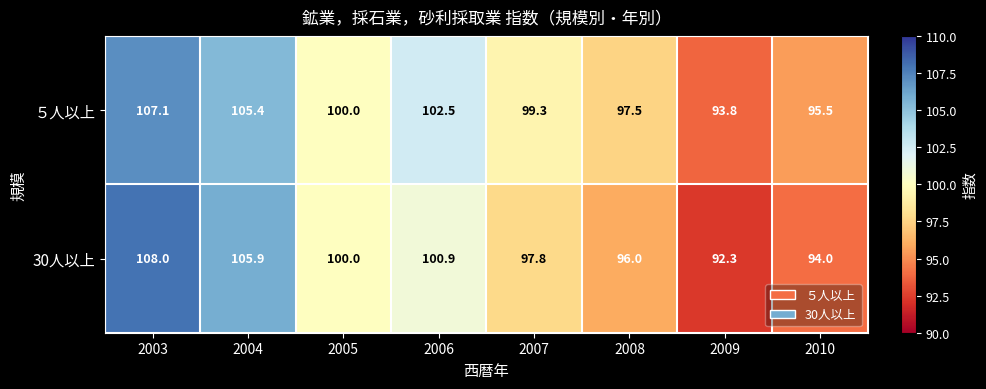

Which label corresponds to the largest value in the chart?

2003